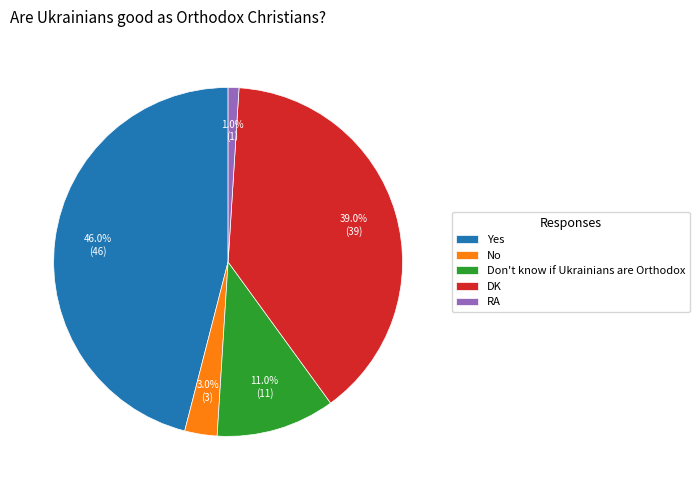

Rank the categories by value from highest to lowest.

Yes, DK, Don't know if Ukrainians are Orthodox, No, RA